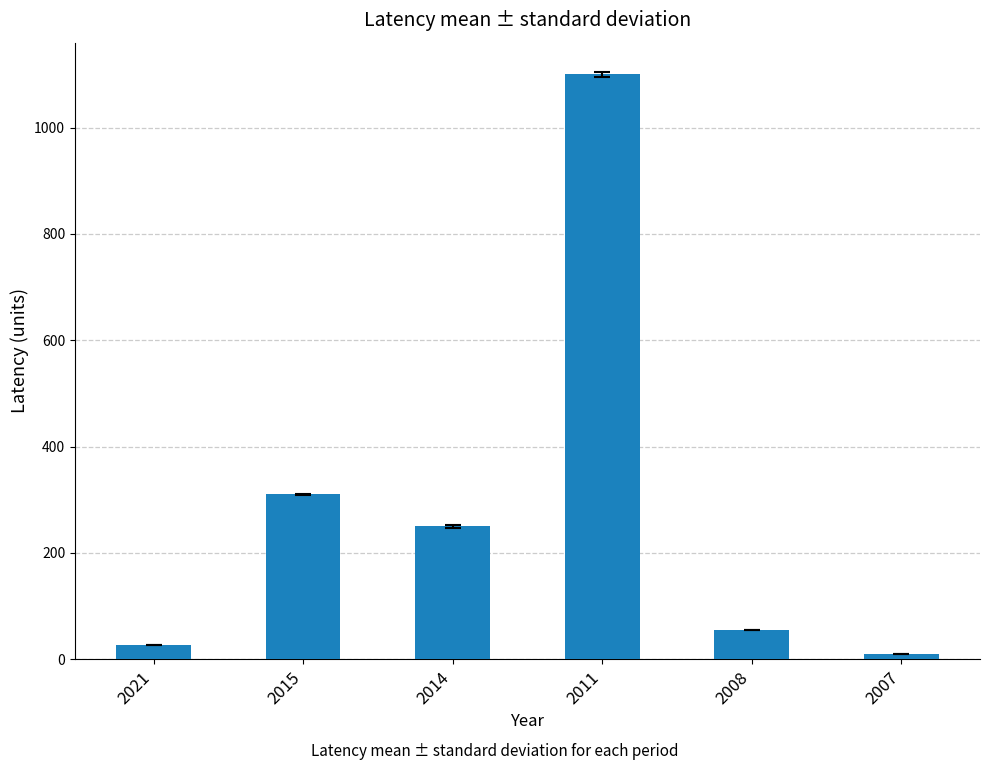

What is the change in value from 2021 to 2011?

+1073